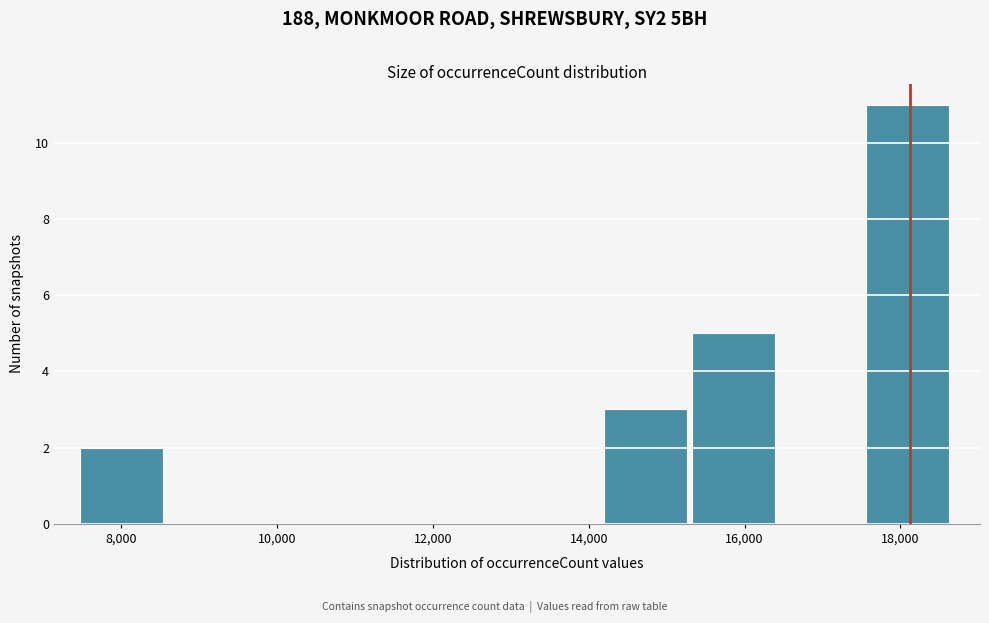

Reading left to right, list every bar in this chart as the range it spans on the x-axis followed by its height. Neither the bar edges nor the heights are printed on the chart, so give them approximately, as read against the axes.

7400 to 8600: 2
8600 to 9800: 0
9800 to 10800: 0
10800 to 12000: 0
12000 to 13000: 0
13000 to 14200: 0
14200 to 15400: 3
15400 to 16400: 5
16400 to 17600: 0
17600 to 18600: 11